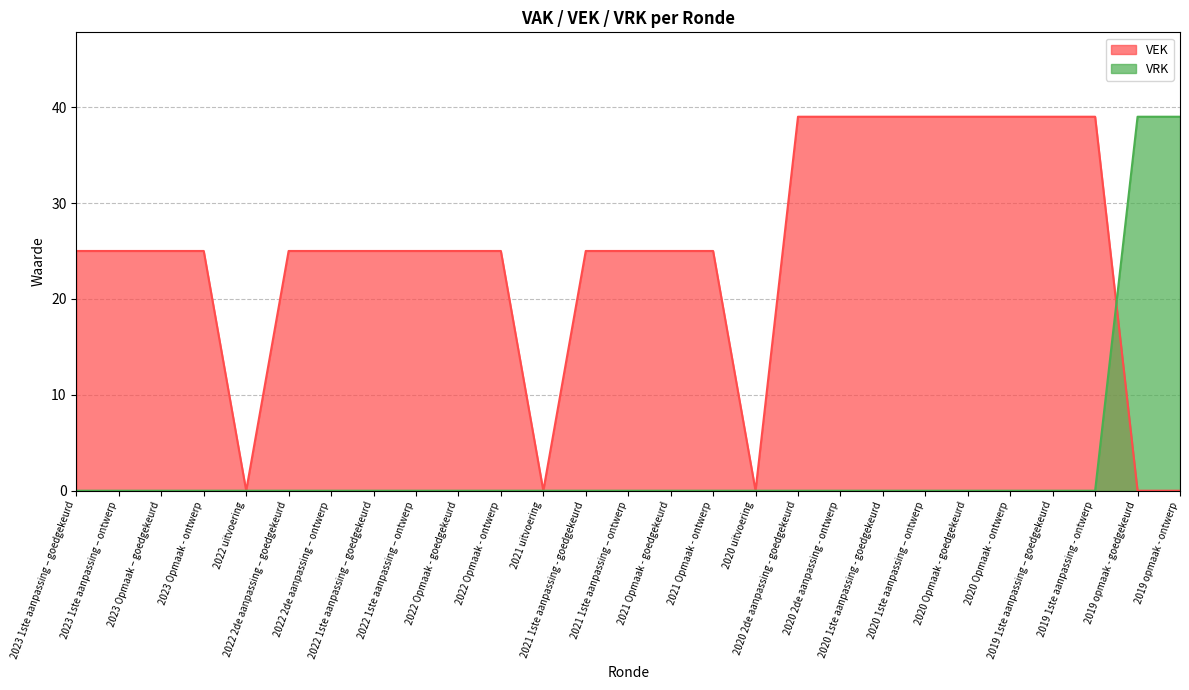

How many times do VEK and VRK cross each other?

1